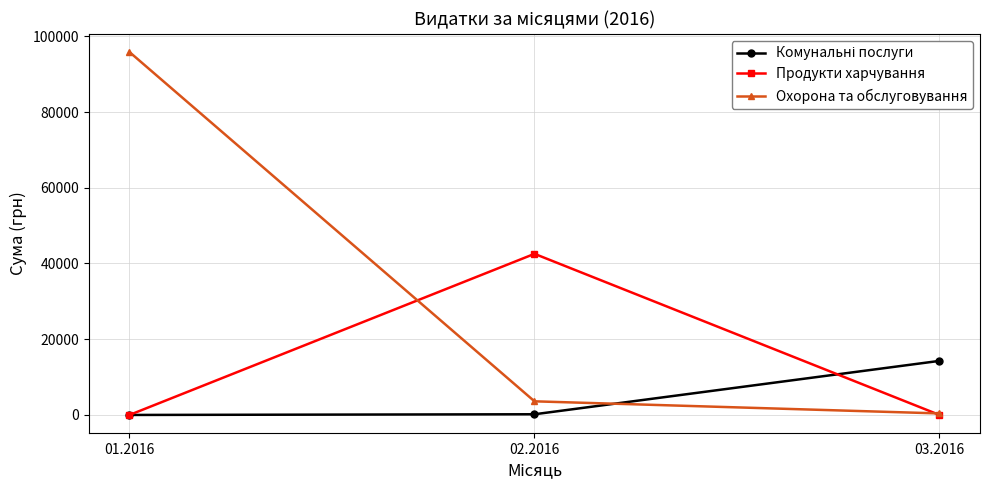

Does the chart display data point markers on the line(s)?

Yes